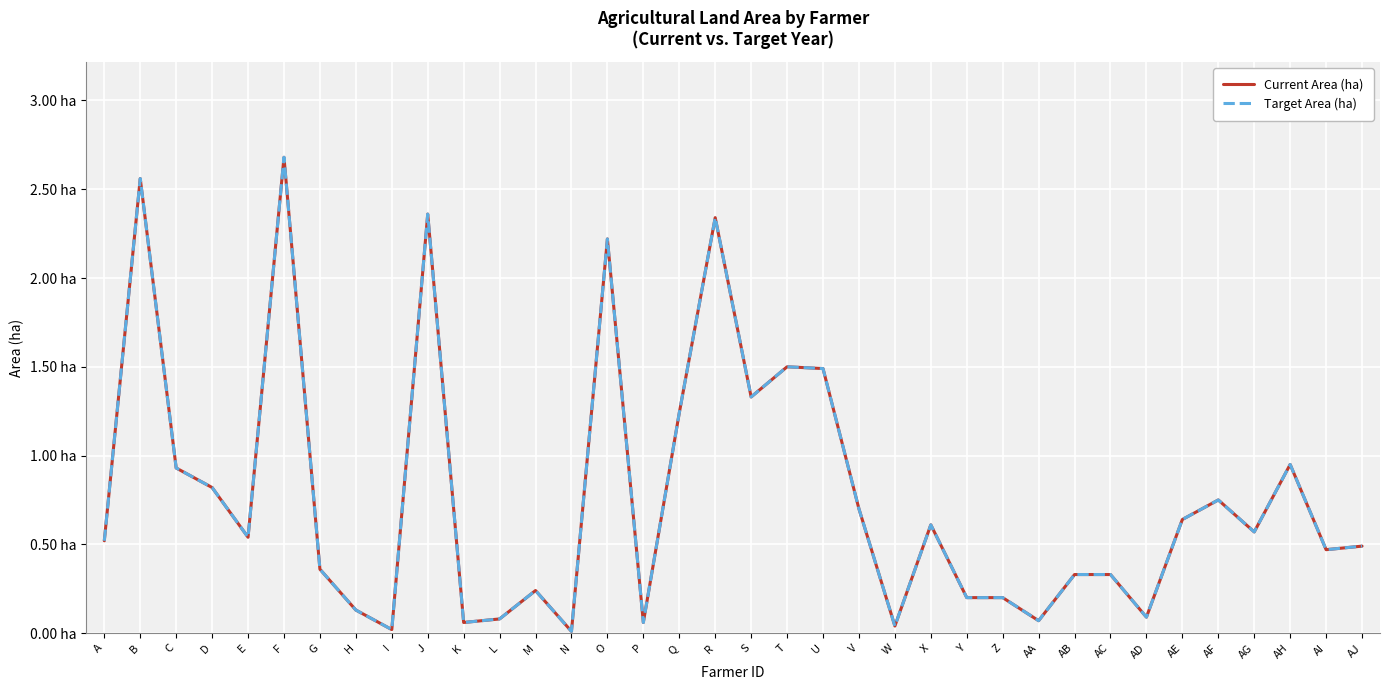

At V, list the series in order from smallest to largest.

Current Area (ha), Target Area (ha)